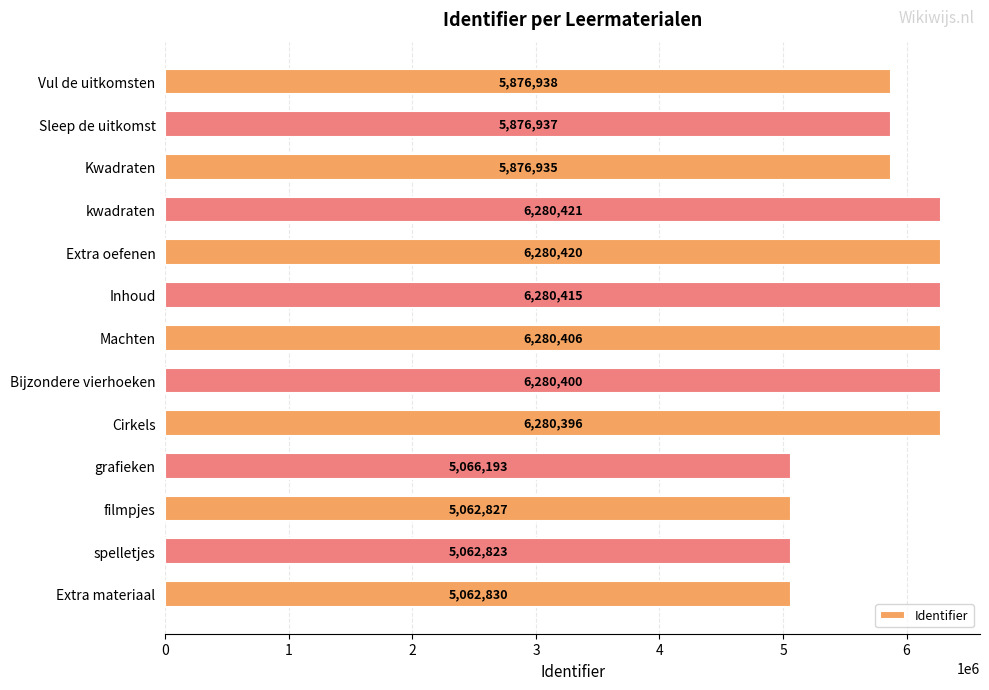

Rank the categories by value from highest to lowest.

kwadraten, Extra oefenen, Inhoud, Machten, Bijzondere vierhoeken, Cirkels, Vul de uitkomsten, Sleep de uitkomst, Kwadraten, grafieken, Extra materiaal, filmpjes, spelletjes